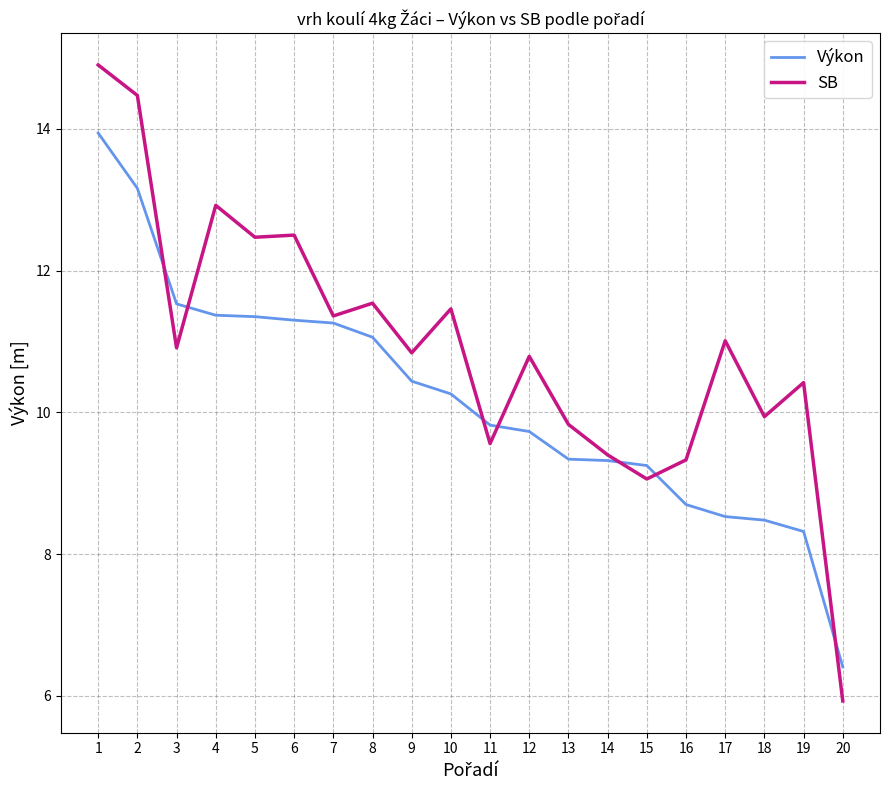

At which label does SB reach its minimum?

20